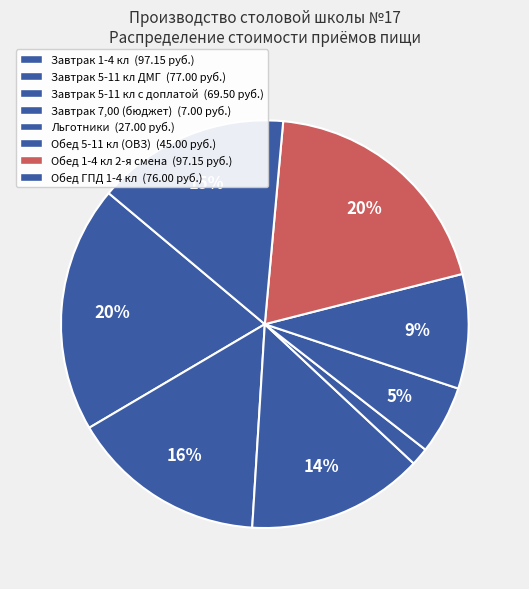

Which has a higher value, Льготники or Завтрак 7,00 (бюджет)?

Льготники